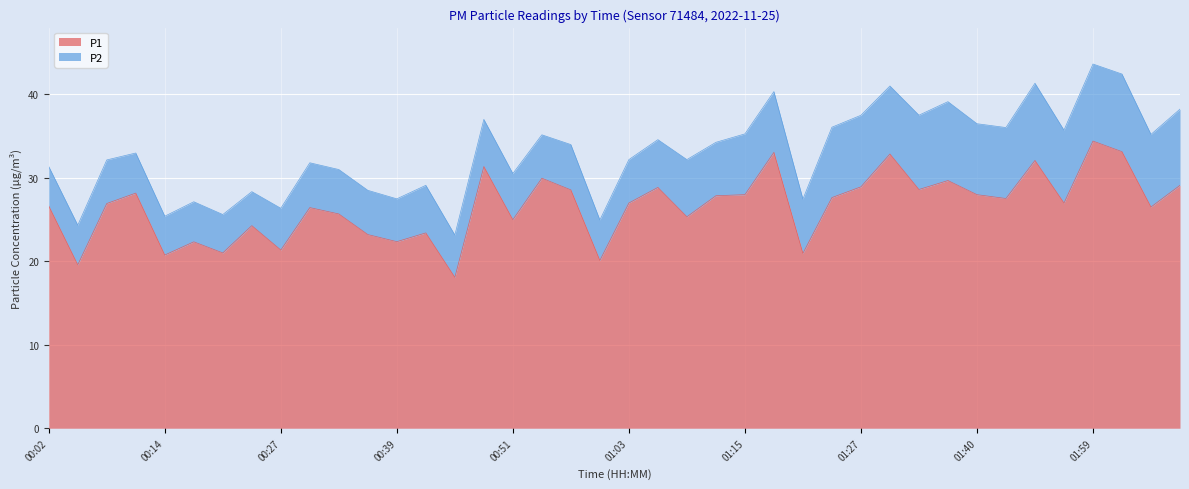

Is it true that the value at 00:57 is 11.7?

False